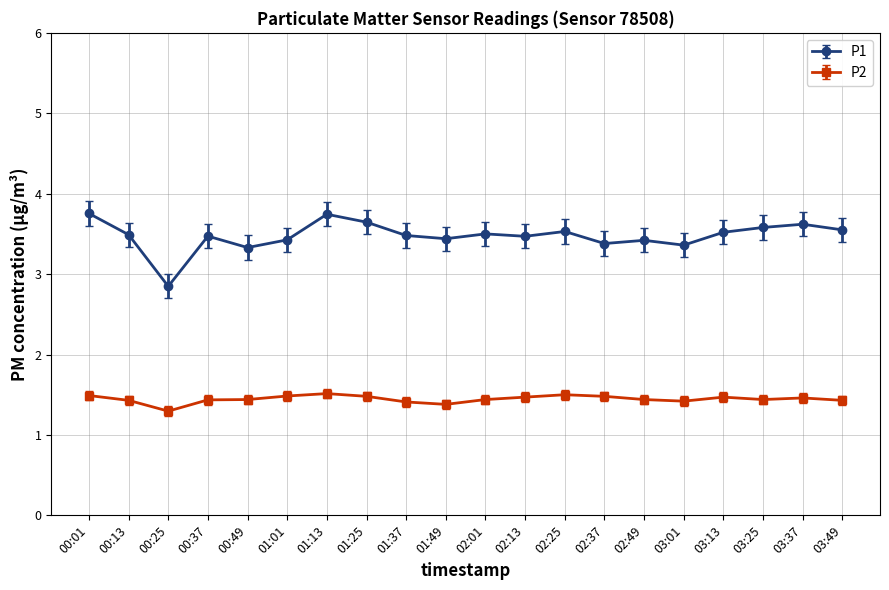

At which category does P1 reach its first local peak?

00:37